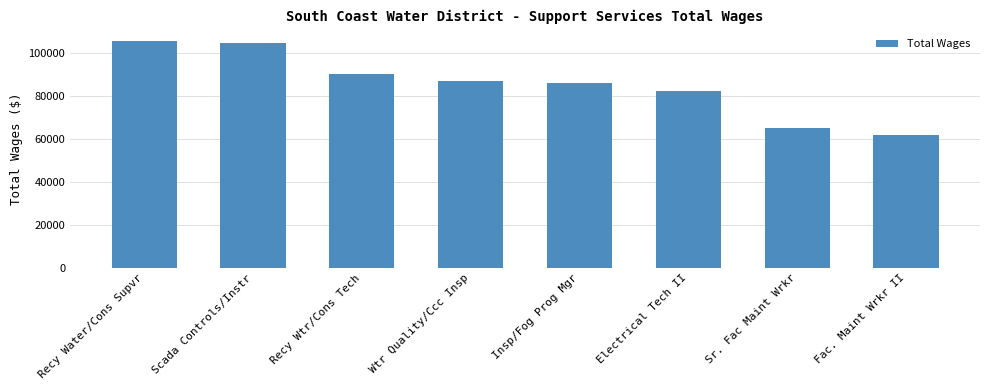

What is the label of the 7th bar from the left?

Sr. Fac Maint Wrkr